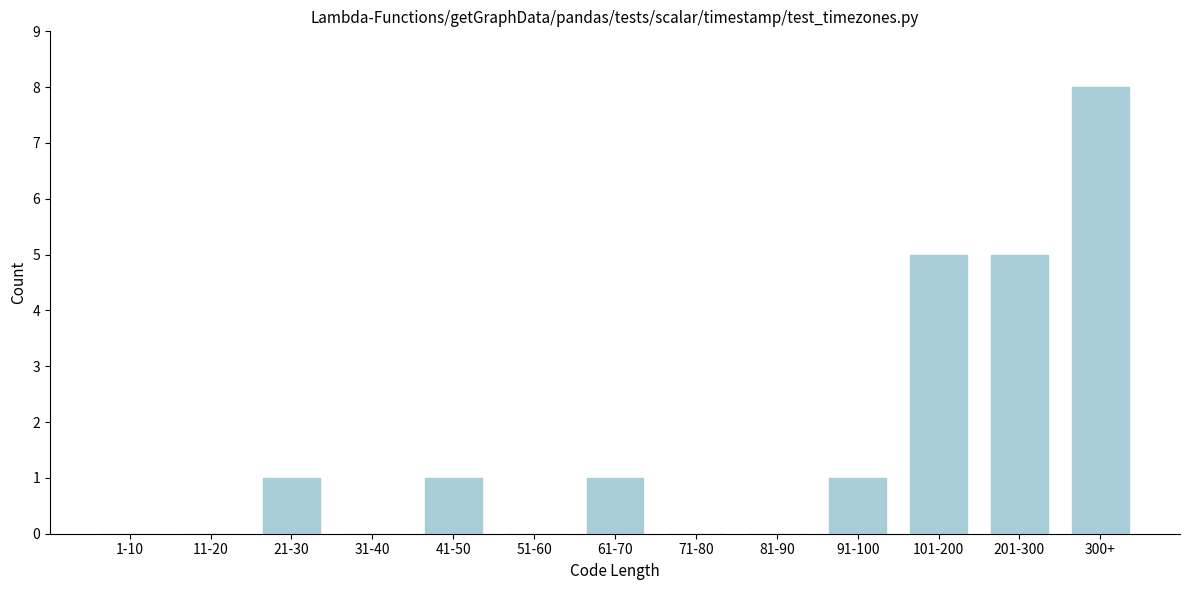

Reading left to right, transcribe all the data shown in this chart.

1-10=0	11-20=0	21-30=1	31-40=0	41-50=1	51-60=0	61-70=1	71-80=0	81-90=0	91-100=1	101-200=5	201-300=5	300+=8